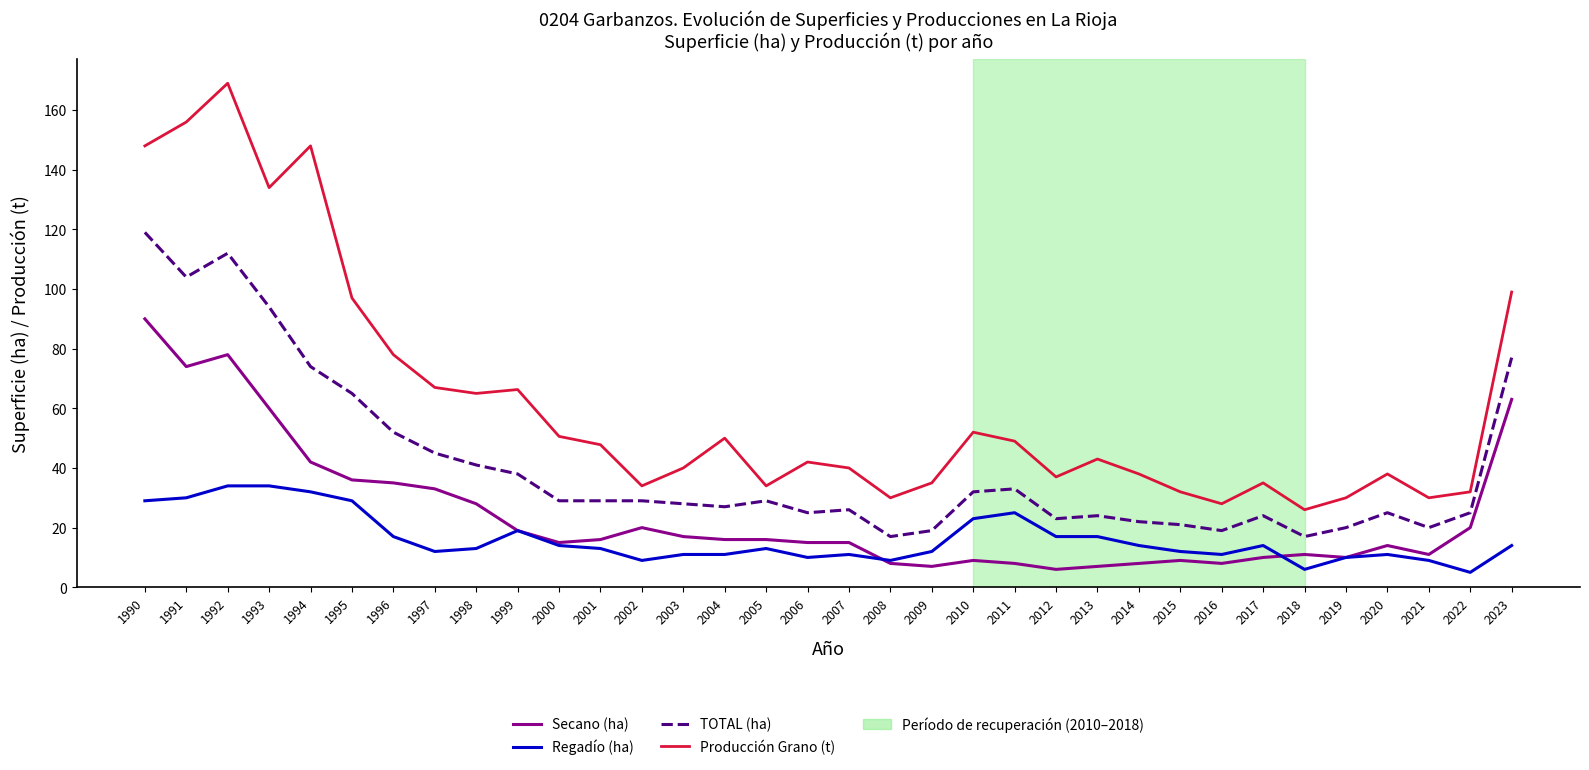

At how many categories does at least one series exceed 120?

5